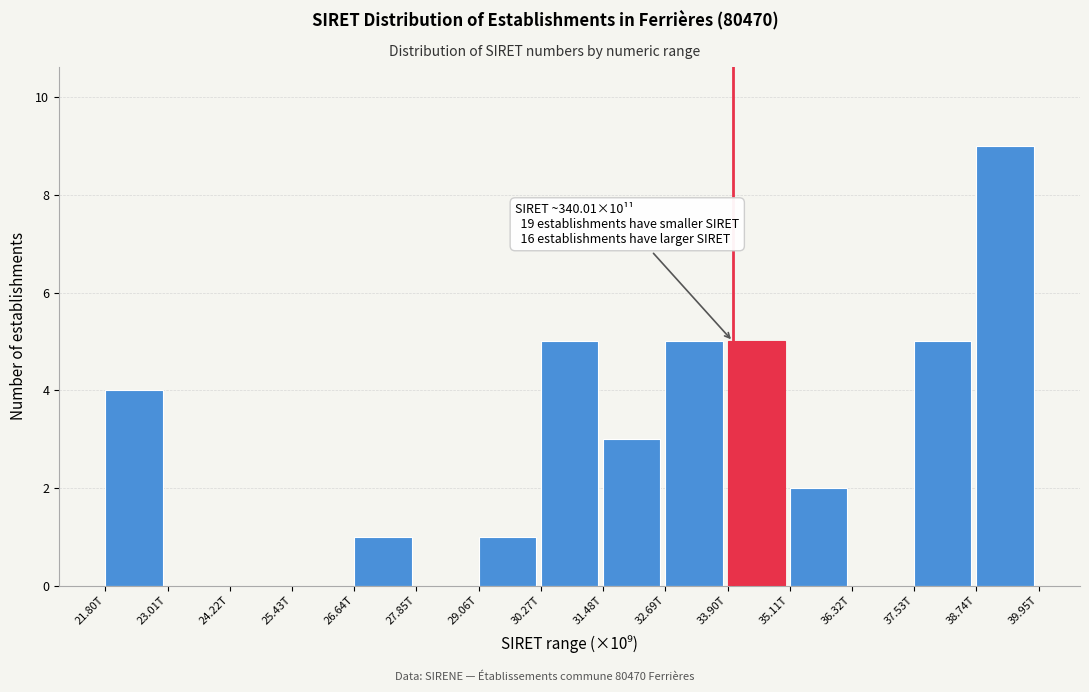

Reading left to right, list all the values displayed in this chart.

21.80T=4	23.01T=0	24.22T=0	25.43T=0	26.64T=1	27.85T=0	29.06T=1	30.27T=5	31.48T=3	32.69T=5	33.90T=5	35.11T=2	36.32T=0	37.53T=5	38.74T=9